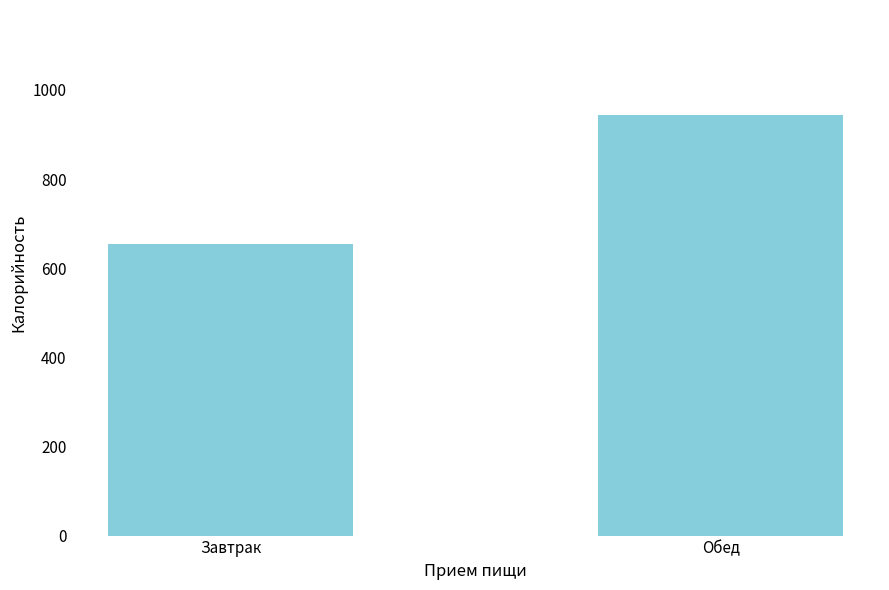

Rank the categories by value from highest to lowest.

Обед, Завтрак